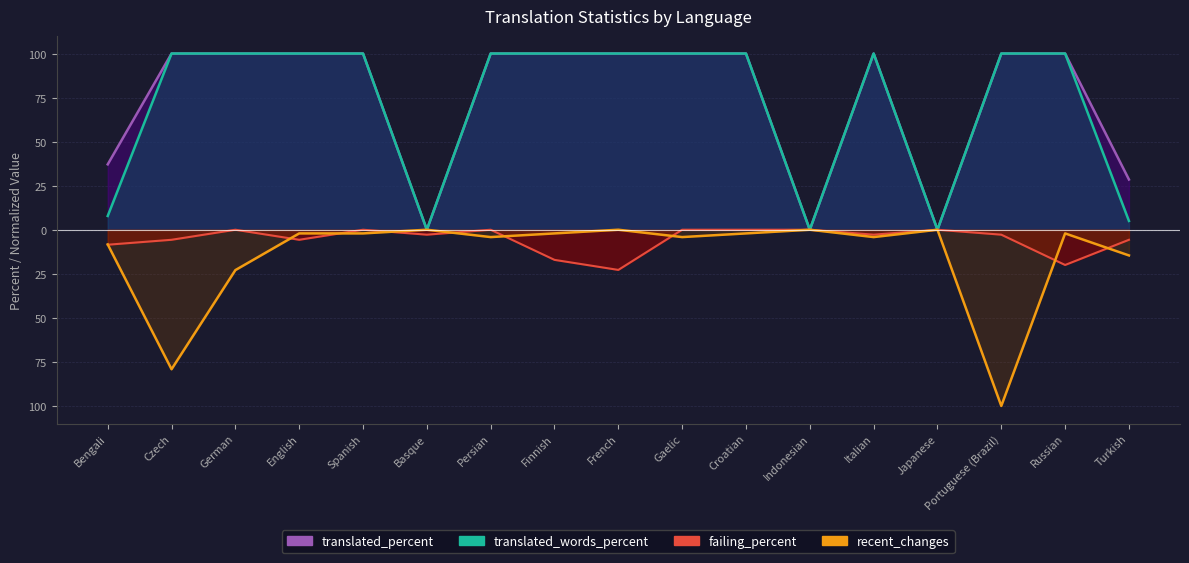

What are all the series names shown in the legend?

translated_percent, translated_words_percent, failing_percent, recent_changes